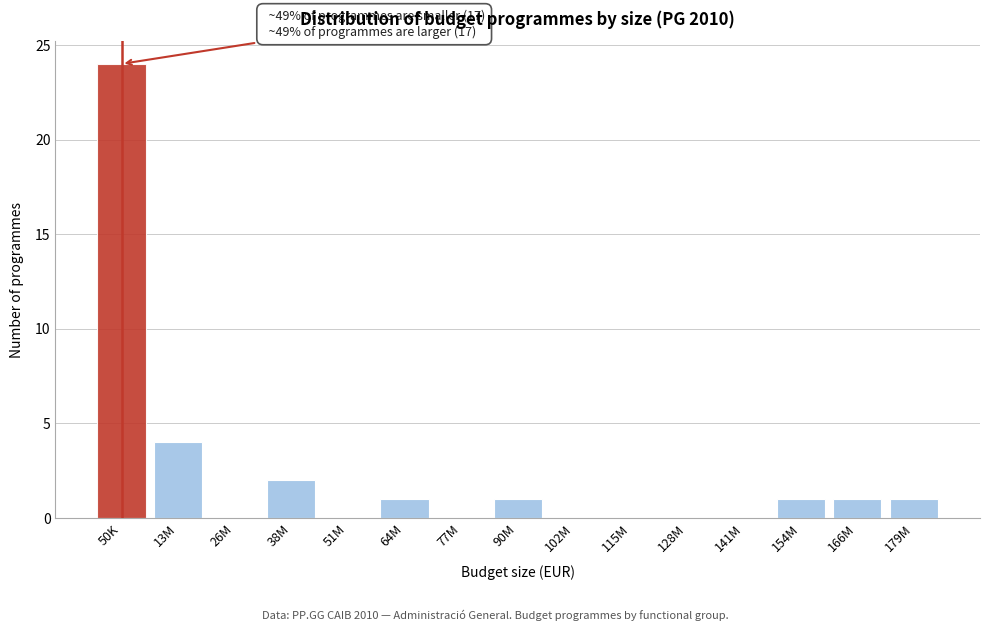

Reading left to right, list all the values displayed in this chart.

50K=24	13M=4	26M=0	38M=2	51M=0	64M=1	77M=0	90M=1	102M=0	115M=0	128M=0	141M=0	154M=1	166M=1	179M=1